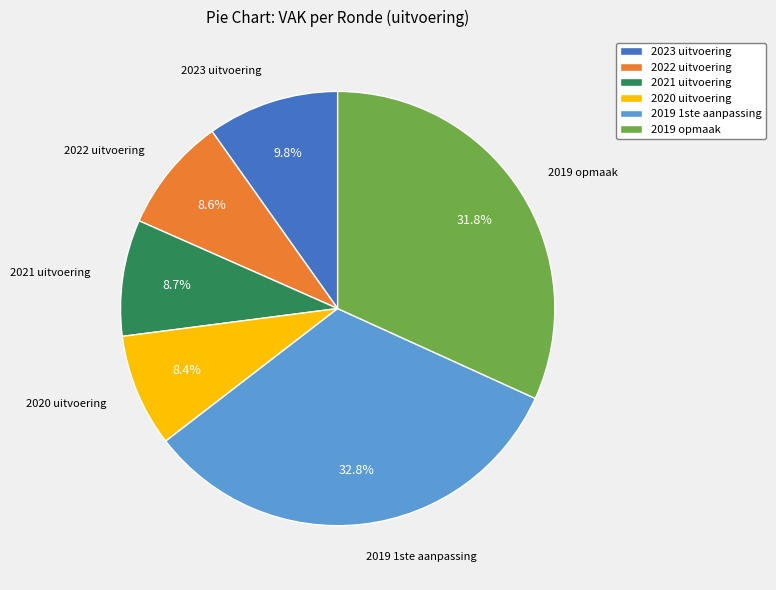

Does any single category account for the majority?

No